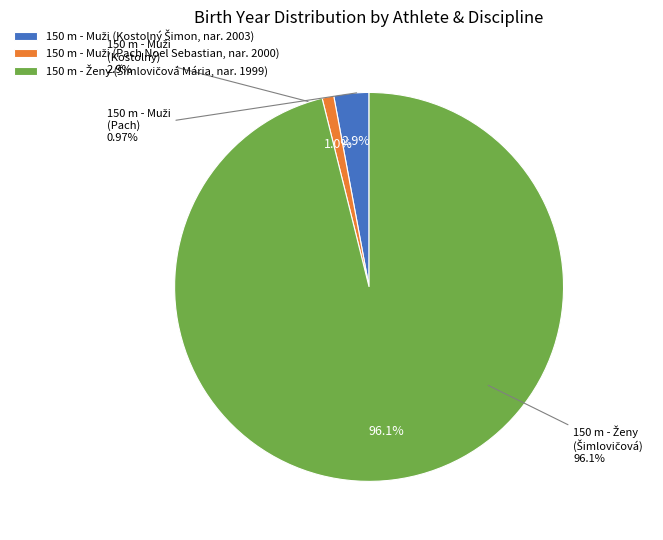

Is it true that 150 m - Muži (Kostolný) is 3% of the pie?

True